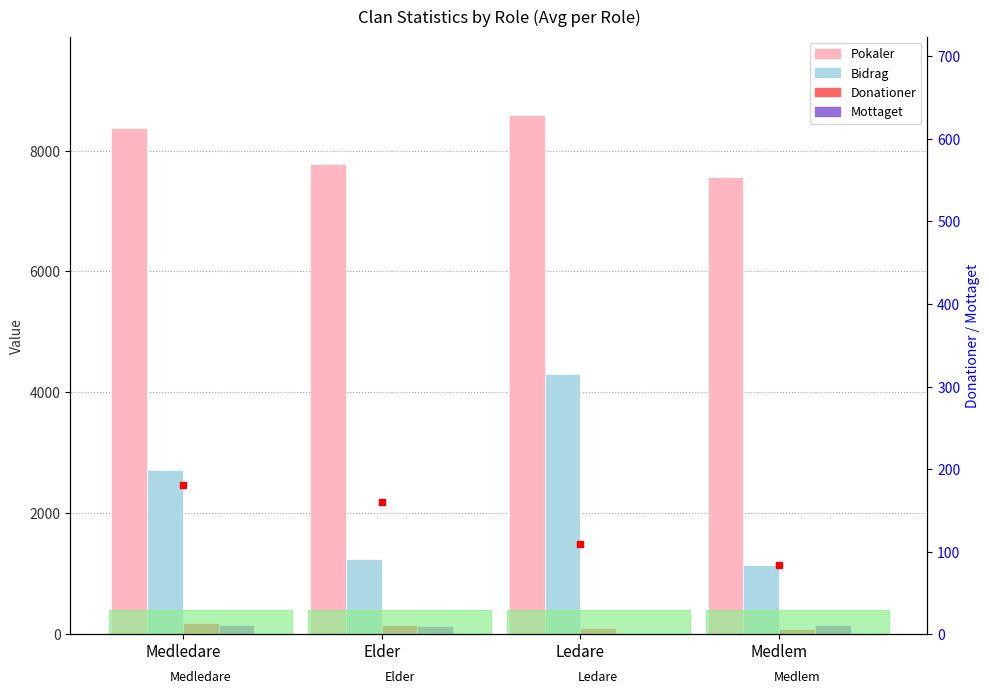

What is the label of the 4th bar from the right?

Medledare